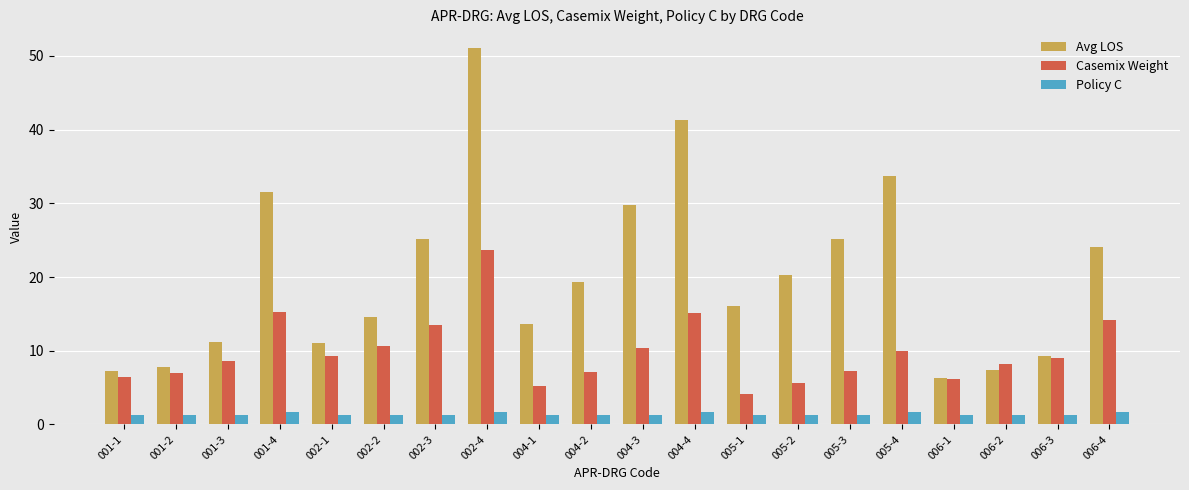

Rank the series by their maximum value, from highest to lowest.

Avg LOS, Casemix Weight, Policy C